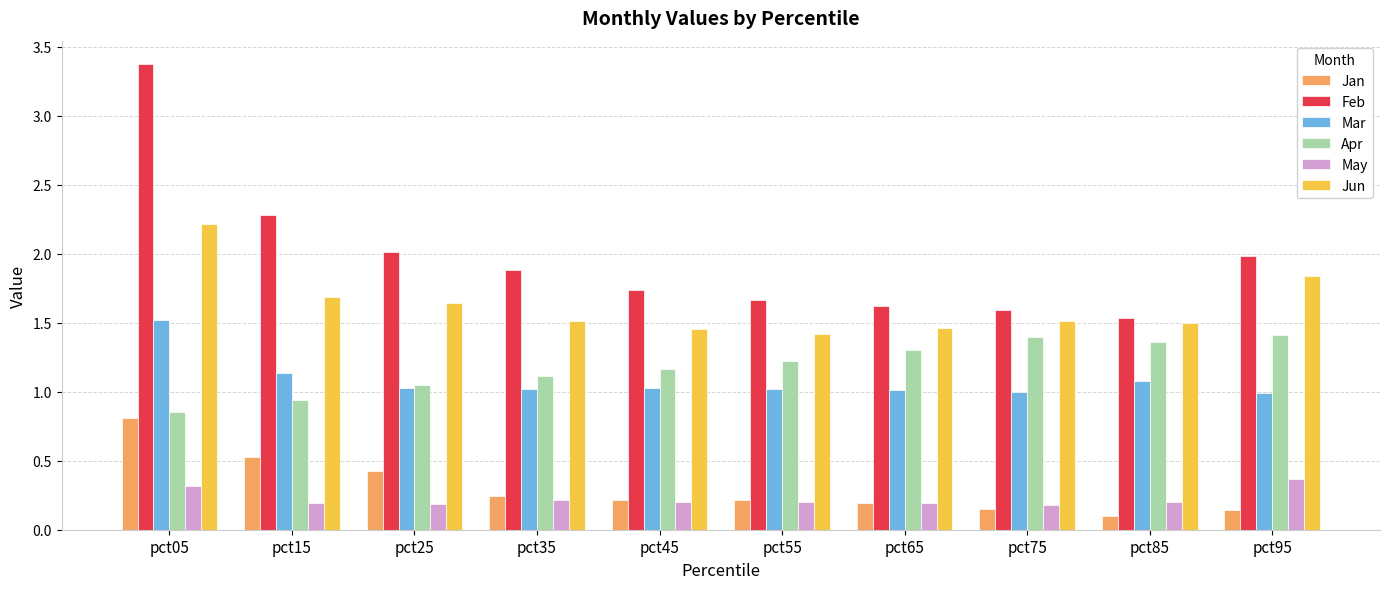

At how many categories does at least one series exceed 1?

10